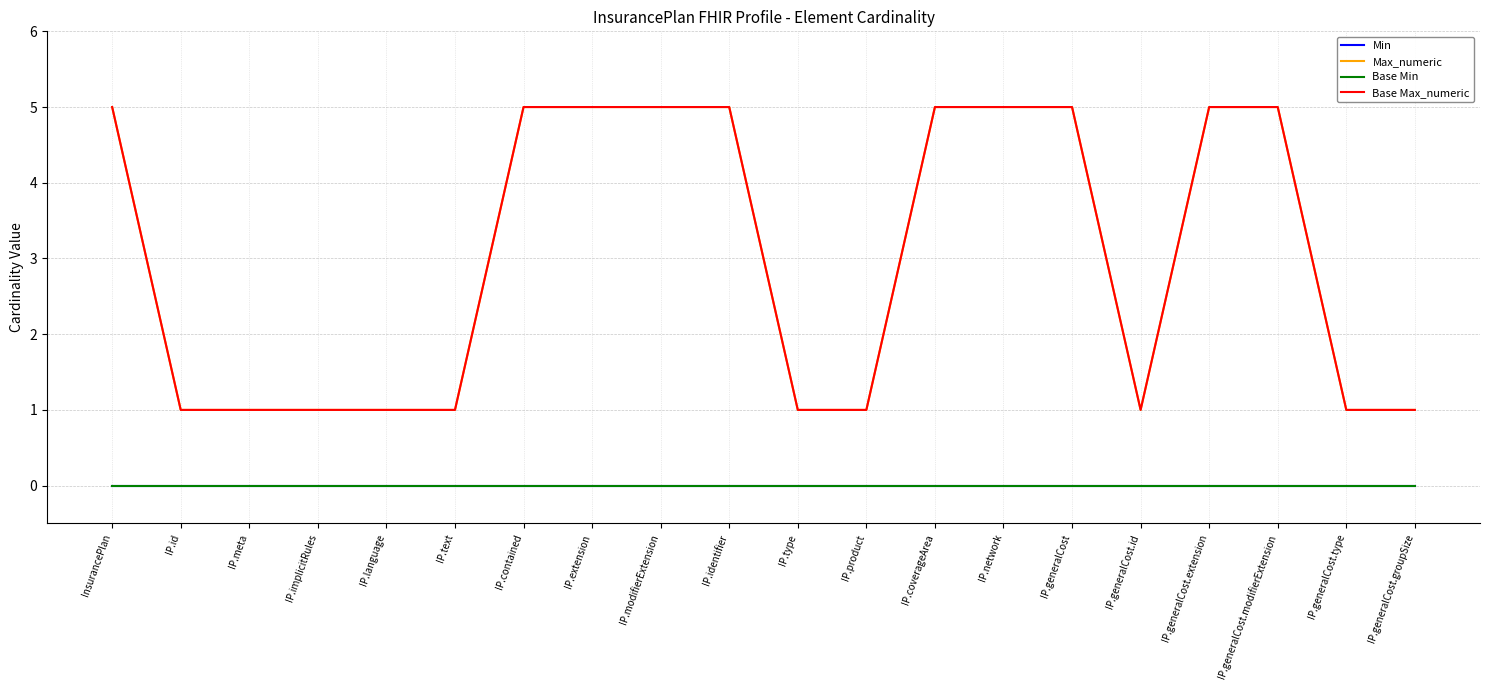

Does the chart have visible grid lines?

Yes